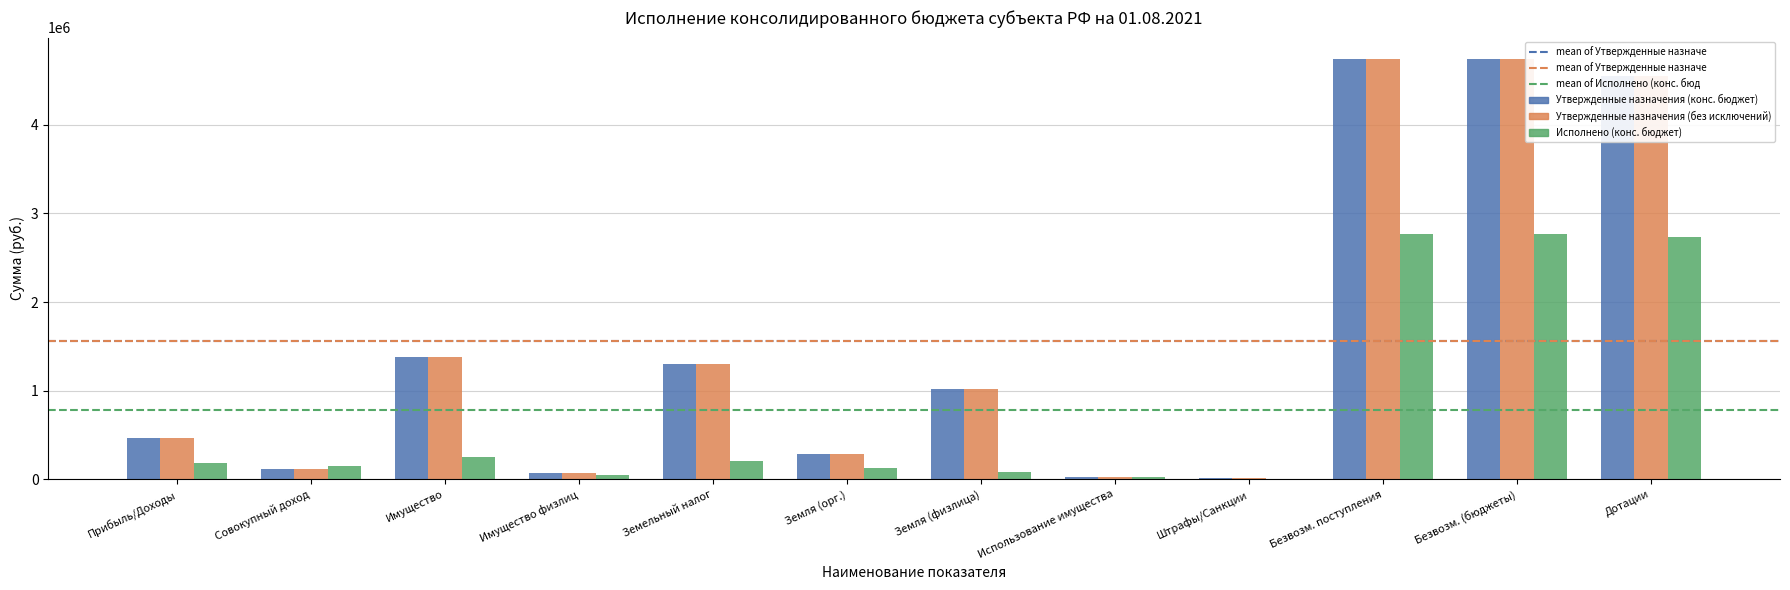

What is the sum of the Утвержденные назначения (без исключений) values at Имущество and Прибыль/Доходы?

1834900.0